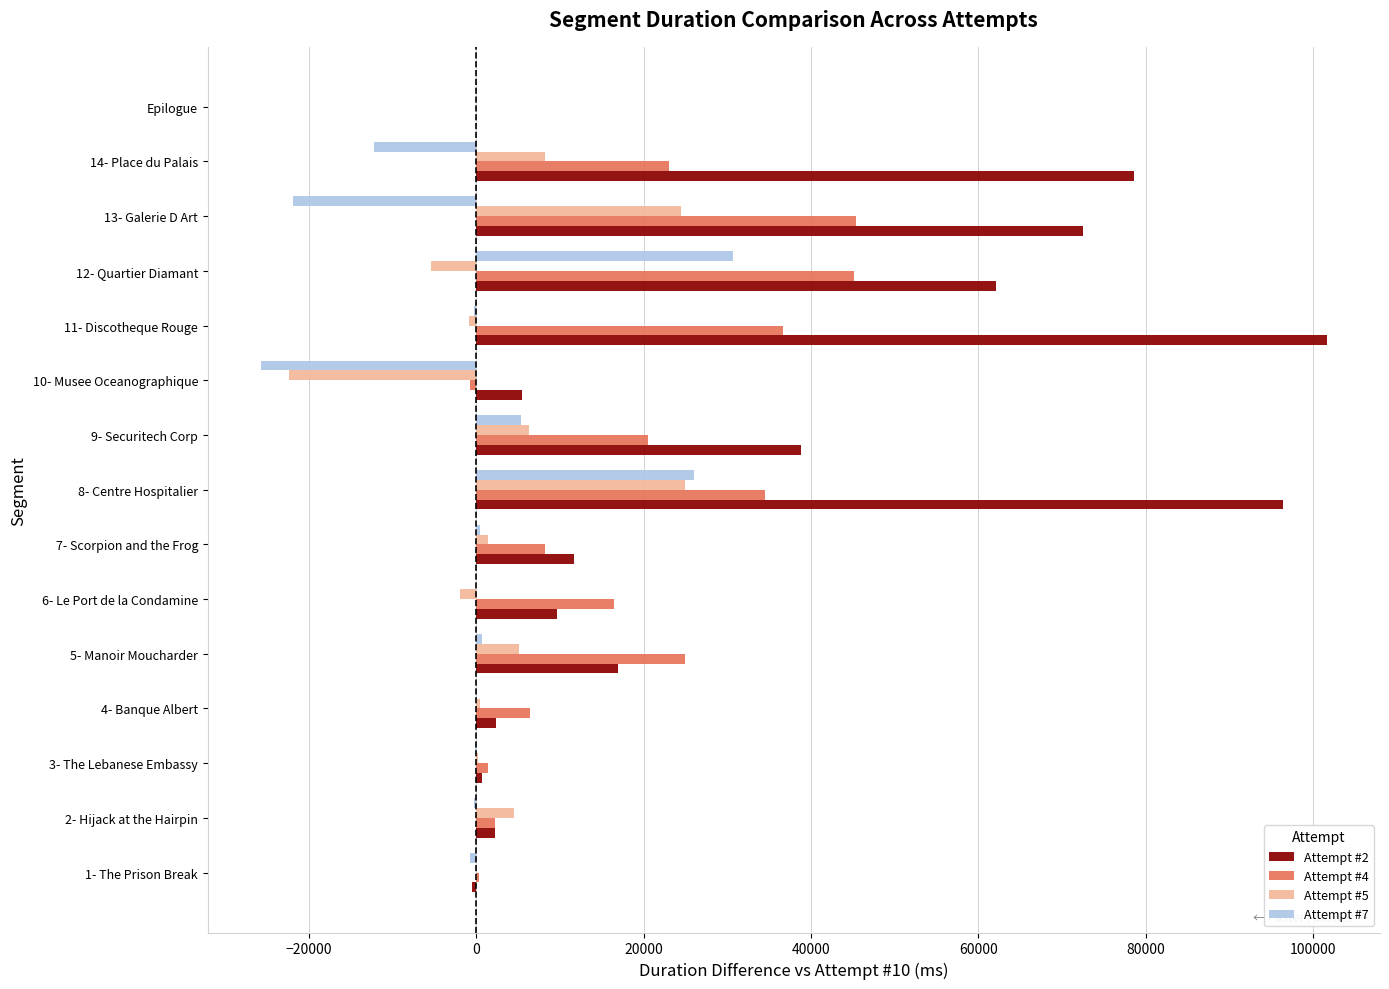

What is the greatest value displayed?

101627